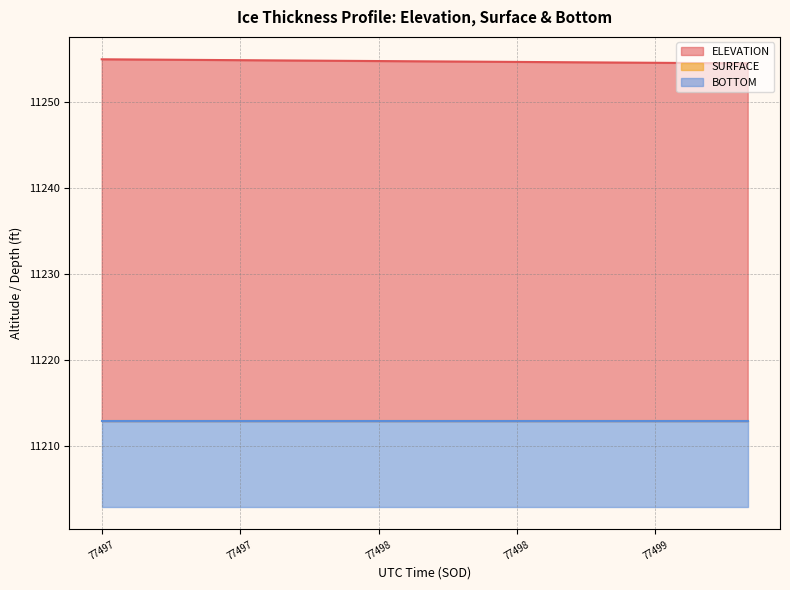

What is the label of the 13th point from the right?

77497.3567